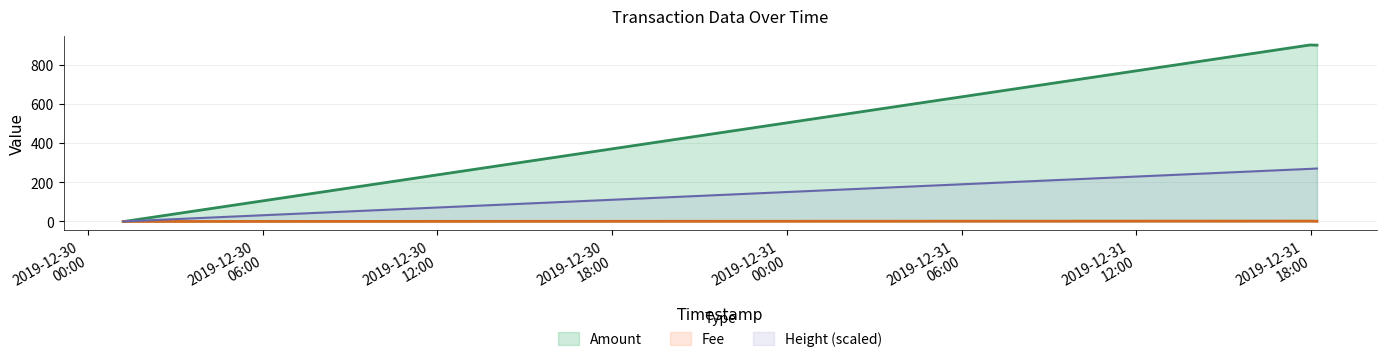

Reading left to right, list all the values displayed in this chart.

Amount: 0.0	0.0	900.0	899.0
Fee: 0.0	0.0	2.0	1.0
Height_norm: 0.0	0.4	268.2	270.0